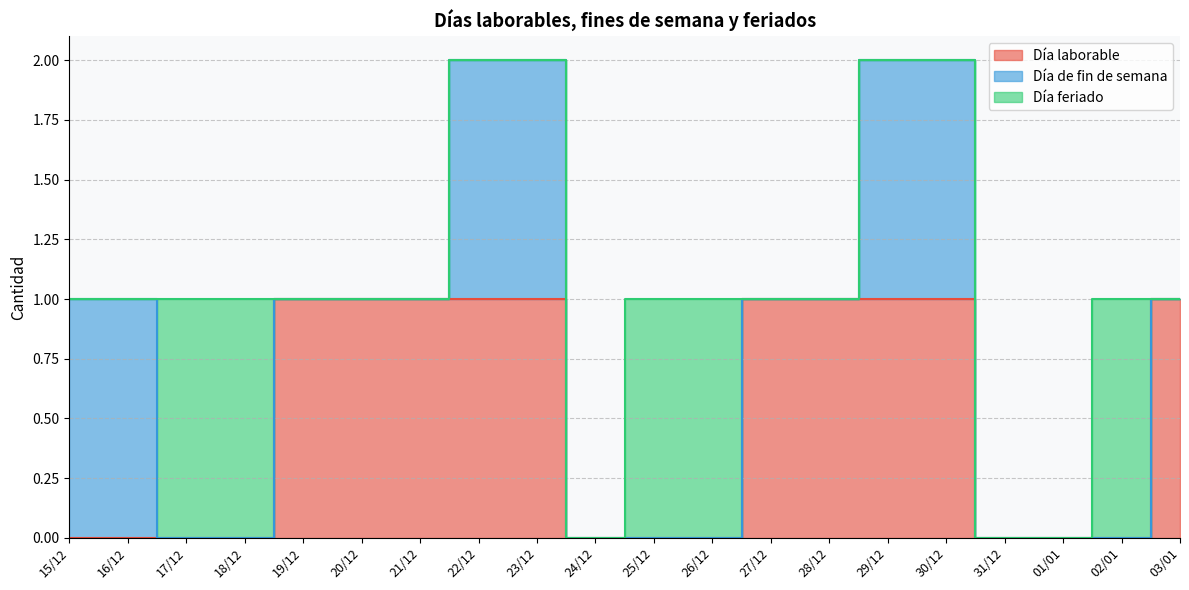

At which label is Día feriado closest to 0?

15/12